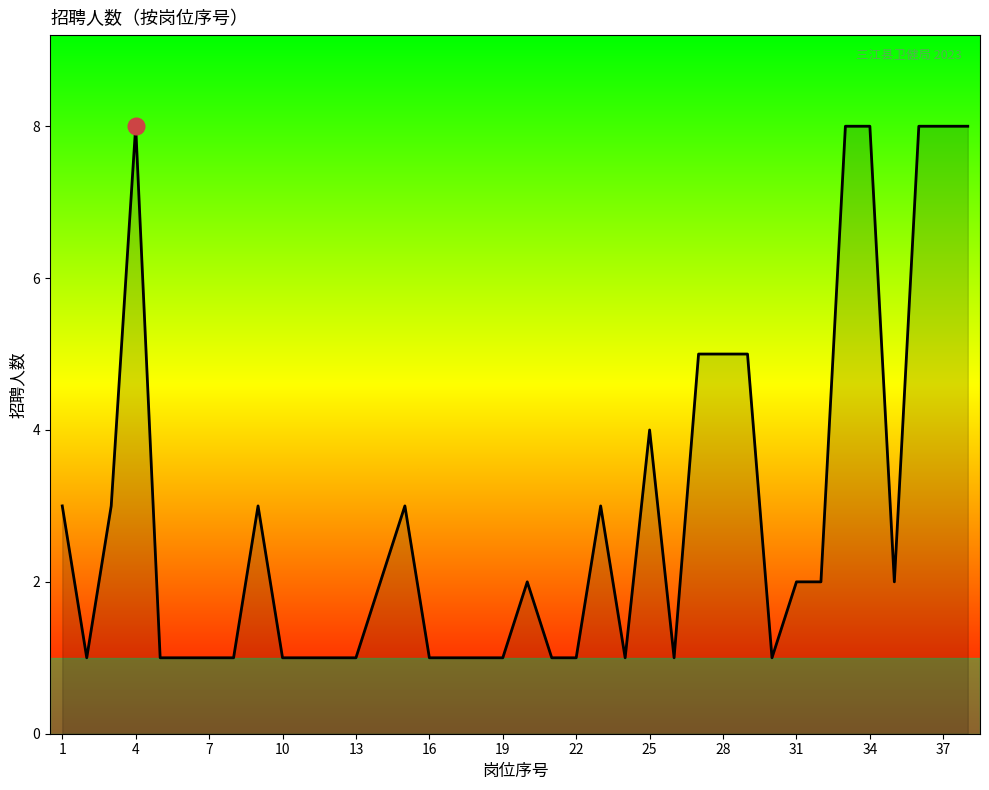

What is the maximum value shown in the chart?

8